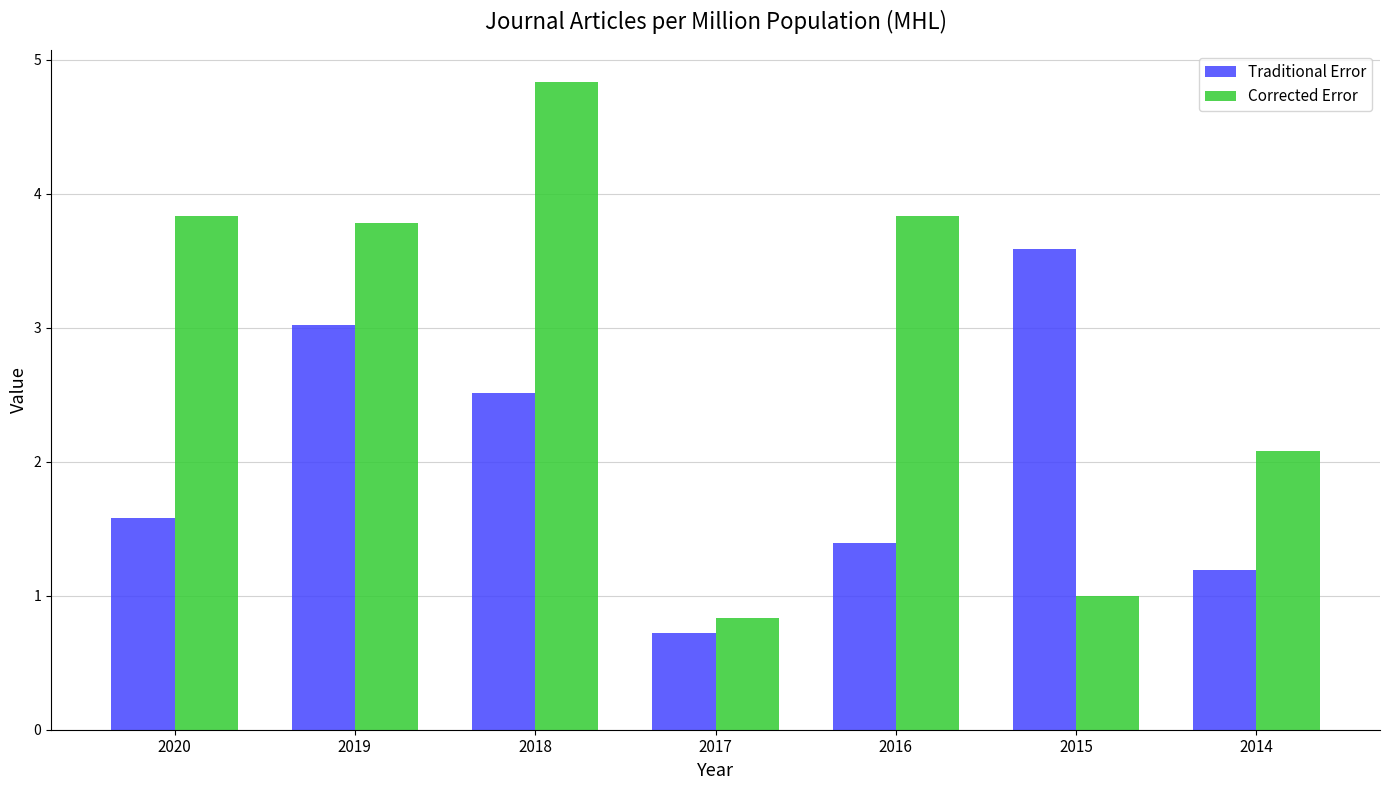

At which category is the sum across all series the highest?

2018